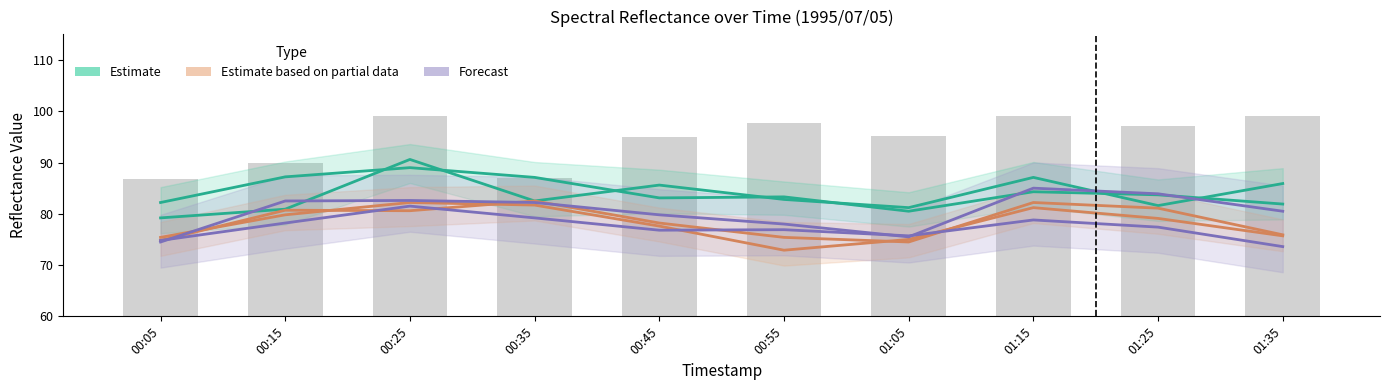

At which category does the chart reach its peak across all series?

00:25